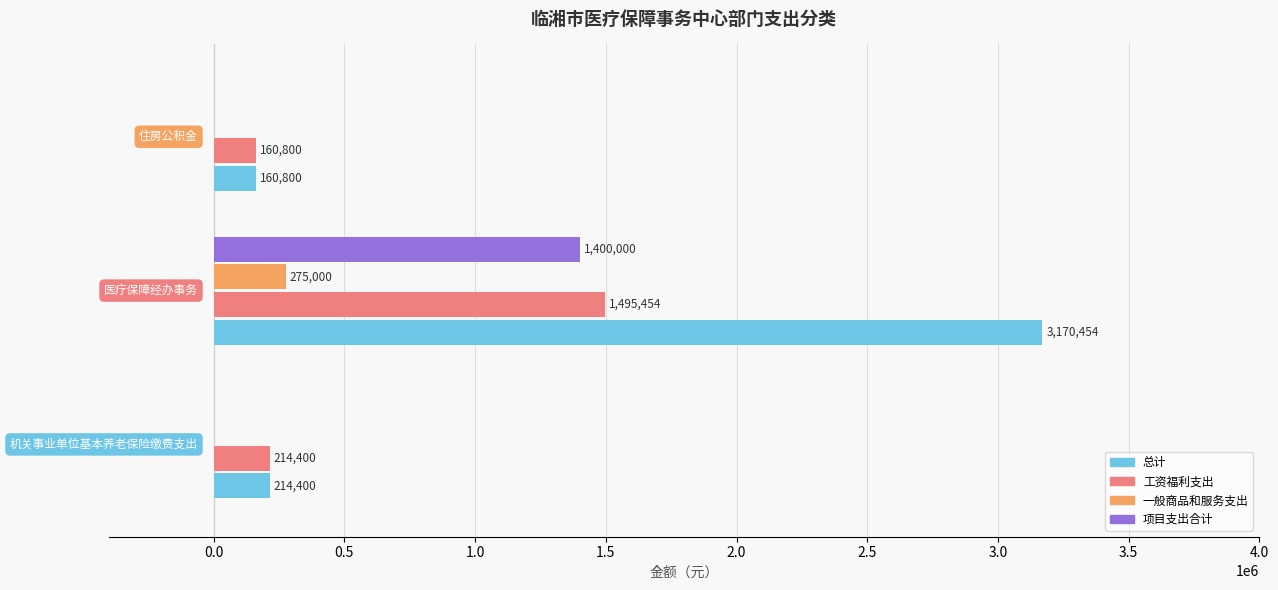

Which series has the largest total across all categories?

总计